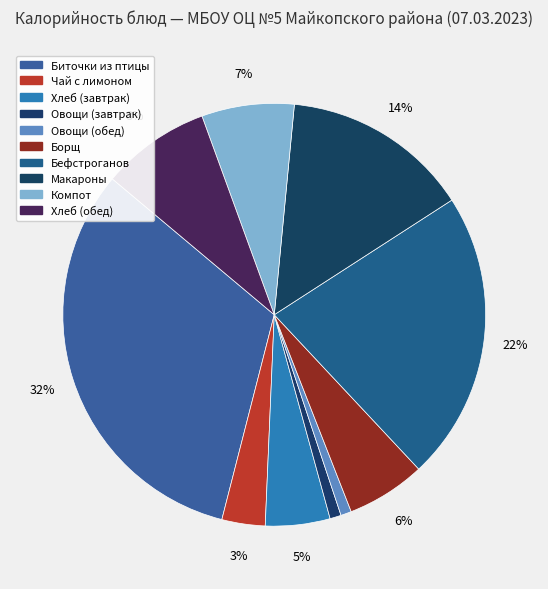

How many segments does this pie chart have?

10